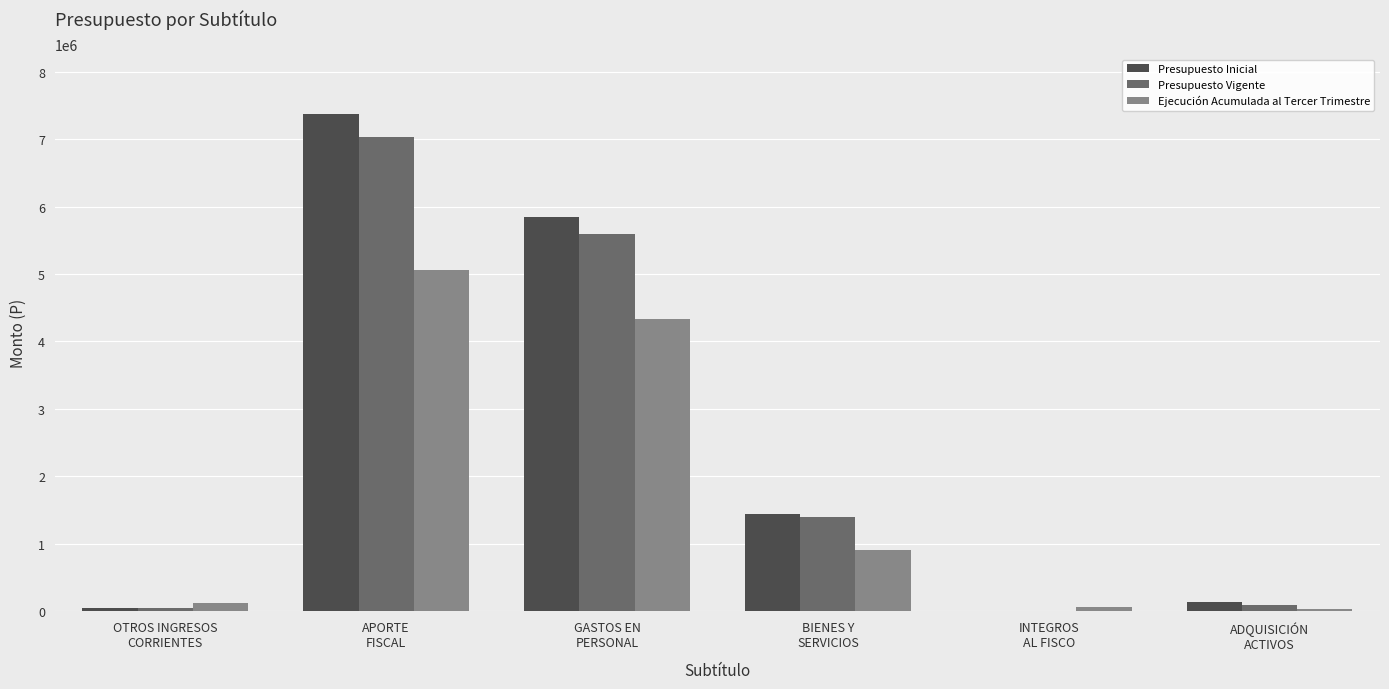

How many groups of bars are there?

6